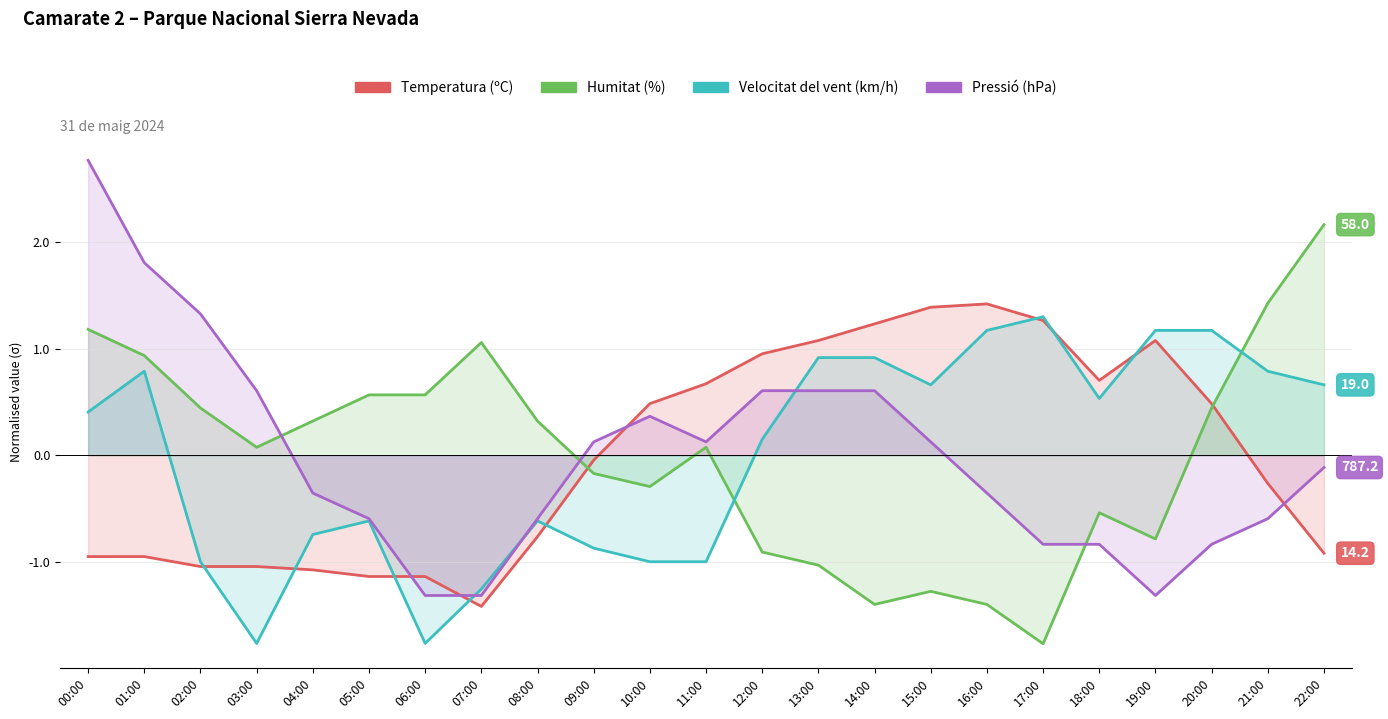

Between 03:00 and 18:00, which is larger?

18:00